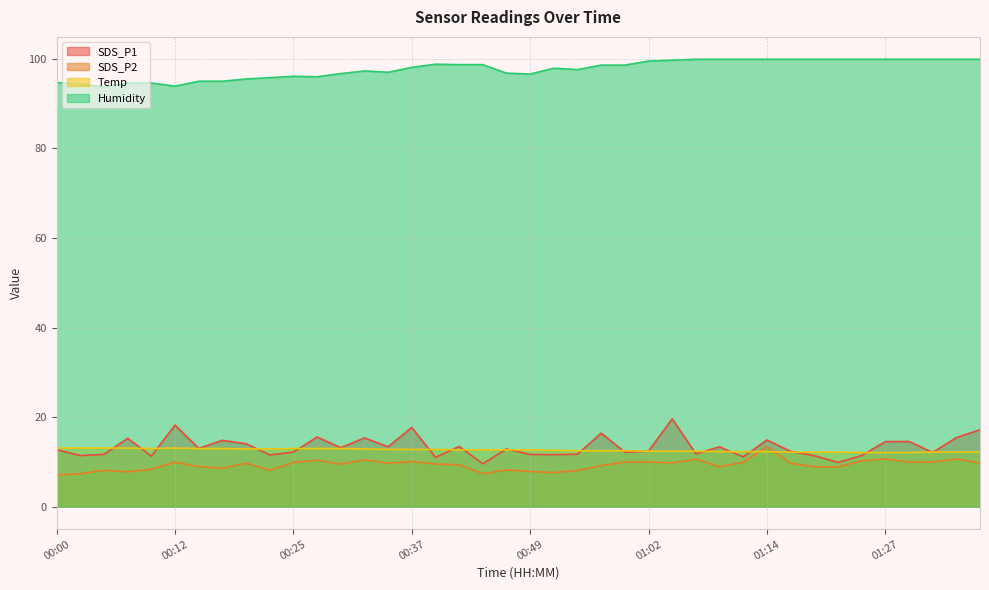

Reading right to left, list all the values displayed in this chart.

SDS_P1: 17.2	15.4	12.1	14.6	14.5	11.4	9.9	11.4	12.4	14.9	11.1	13.4	11.8	19.6	12.4	12.2	16.4	11.7	11.6	11.7	12.9	9.6	13.5	11.0	17.7	13.4	15.4	13.2	15.6	12.2	11.6	14.1	14.8	13.0	18.2	11.3	15.3	11.7	11.4	12.7
SDS_P2: 9.8	10.7	10.0	10.0	10.7	10.2	8.9	8.9	9.7	13.4	9.9	8.9	10.6	9.8	10.0	10.0	9.2	8.1	7.6	7.9	8.2	7.4	9.4	9.5	10.1	9.7	10.5	9.5	10.4	9.9	8.1	9.7	8.6	9.0	9.9	8.4	7.8	8.1	7.4	7.1
Temp: 12.2	12.2	12.2	12.1	12.1	12.1	12.2	12.2	12.2	12.3	12.3	12.3	12.4	12.4	12.4	12.5	12.5	12.5	12.6	12.7	12.7	12.7	12.7	12.8	12.8	12.8	12.9	13.0	13.0	13.0	12.9	12.9	13.0	13.0	13.1	13.0	13.1	13.1	13.1	13.1
Humidity: 99.9	99.9	99.9	99.9	99.9	99.9	99.9	99.9	99.9	99.9	99.9	99.9	99.9	99.7	99.5	98.6	98.6	97.6	97.9	96.6	96.8	98.7	98.7	98.8	98.1	97.0	97.3	96.7	96.0	96.1	95.8	95.5	95.0	95.0	93.9	94.6	94.6	93.7	94.4	94.7